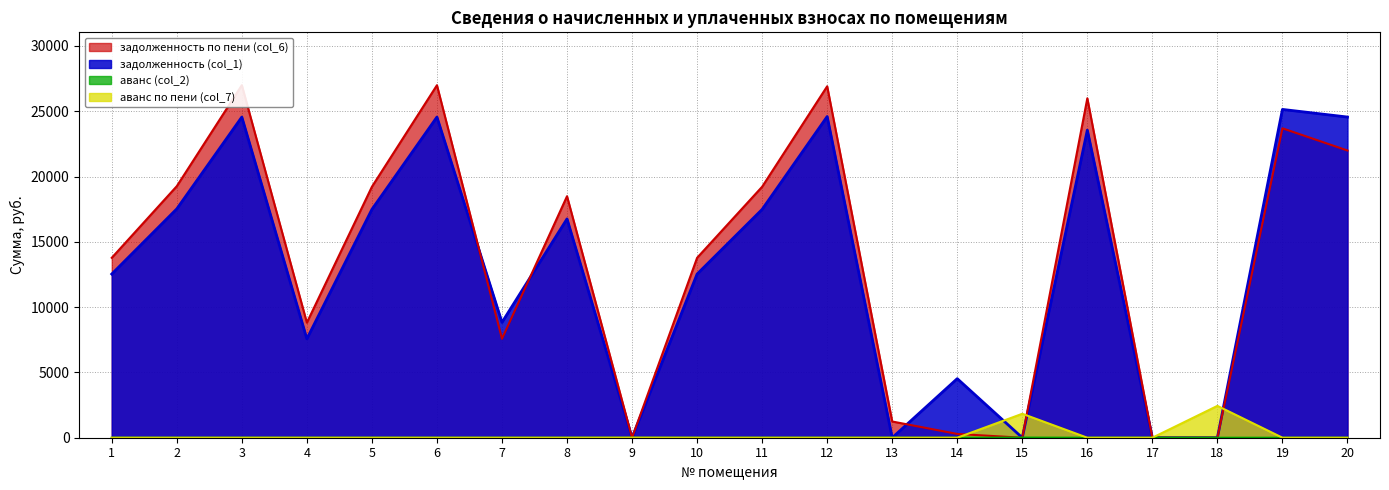

What is the value of the задолженность (col_1) point at the 2nd from the left?

17522.4